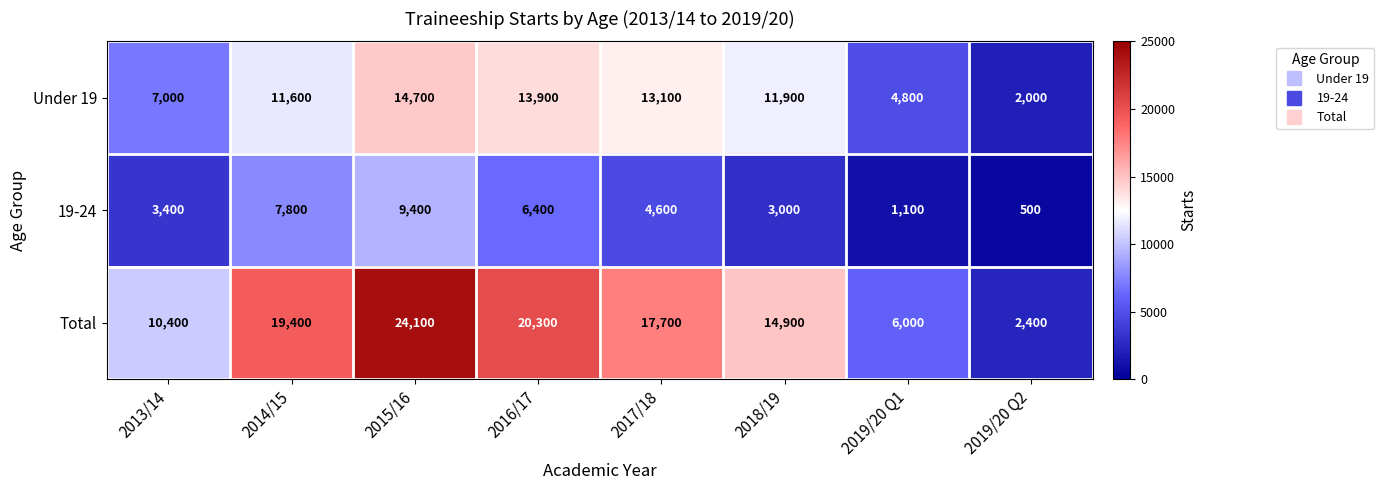

Which series has the widest spread of values?

Total